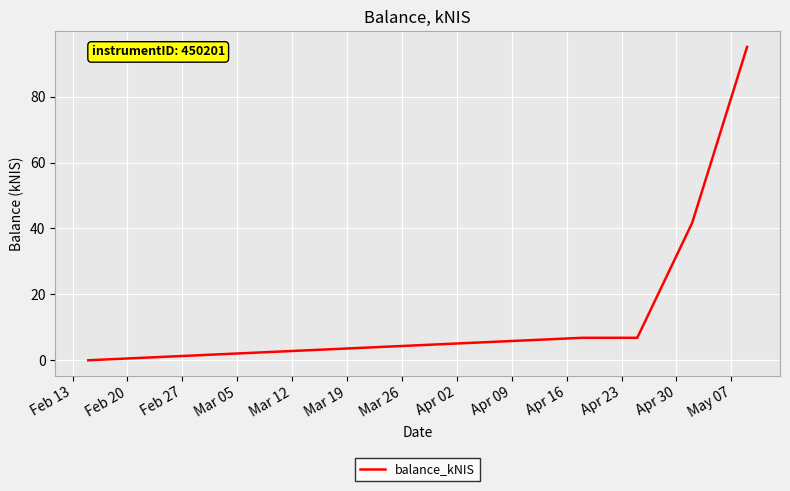

True or false: there are more than 1 points higher than both neighbors.

False